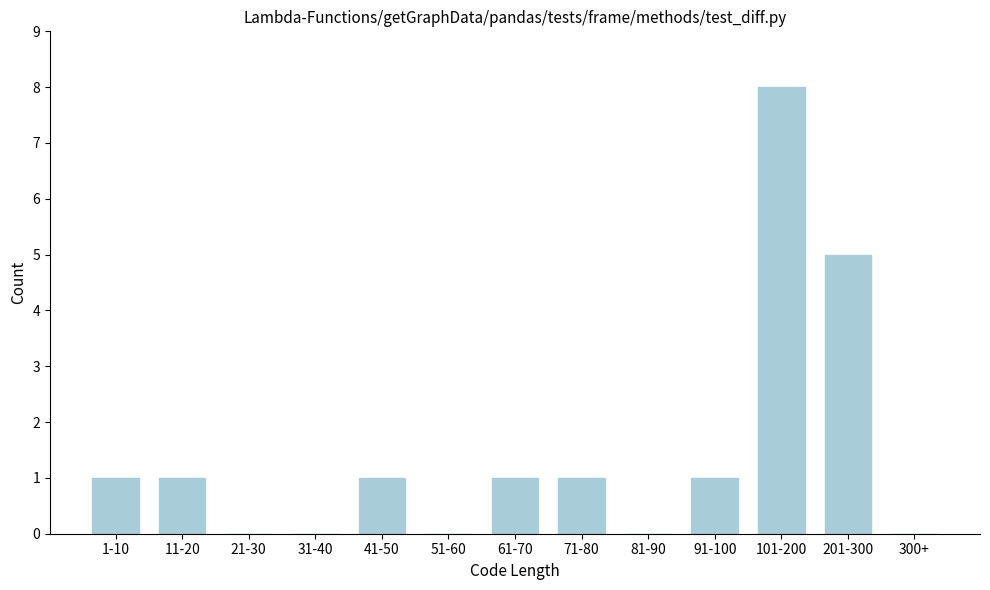

Reading left to right, transcribe all the data shown in this chart.

1-10=1	11-20=1	21-30=0	31-40=0	41-50=1	51-60=0	61-70=1	71-80=1	81-90=0	91-100=1	101-200=8	201-300=5	300+=0